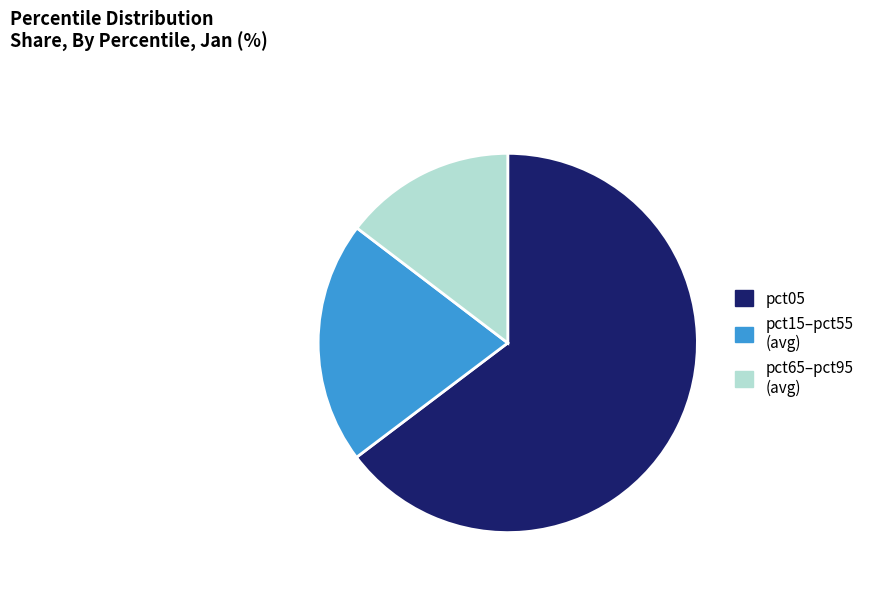

Count the number of slices in the pie.

3